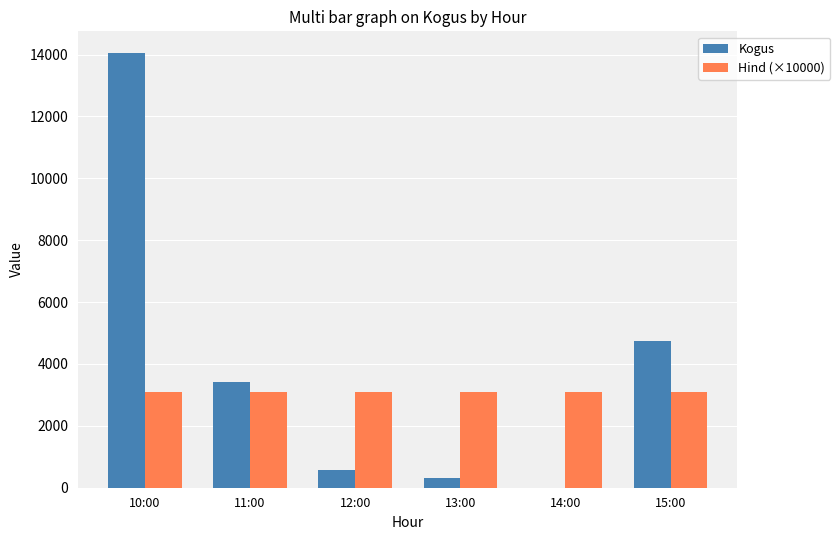

Is the value of Hind (×10000) at 10:00 greater than the value of Kogus at 15:00?

No